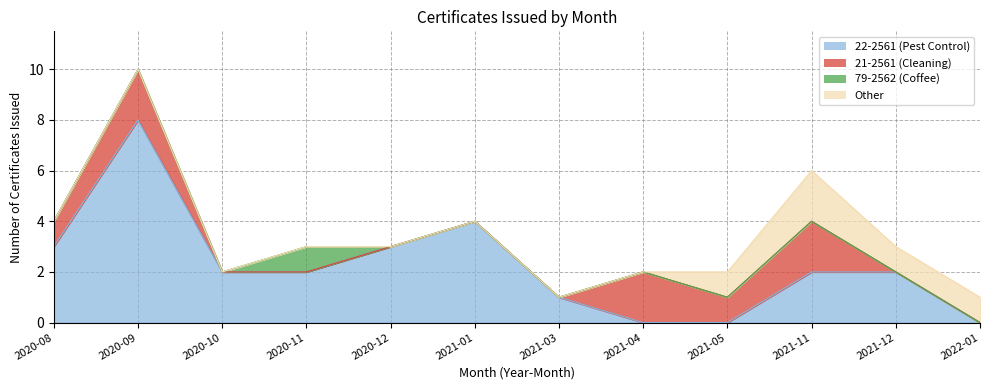

What is the label of the 8th point from the right?

2020-12